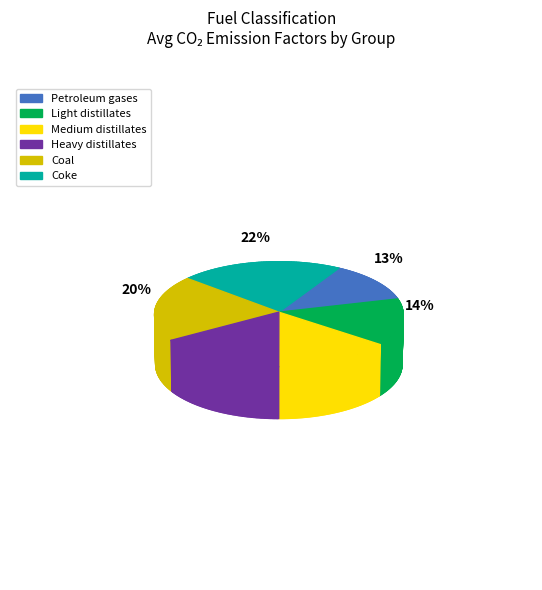

True or false: Coke accounts for 34% of the total.

False